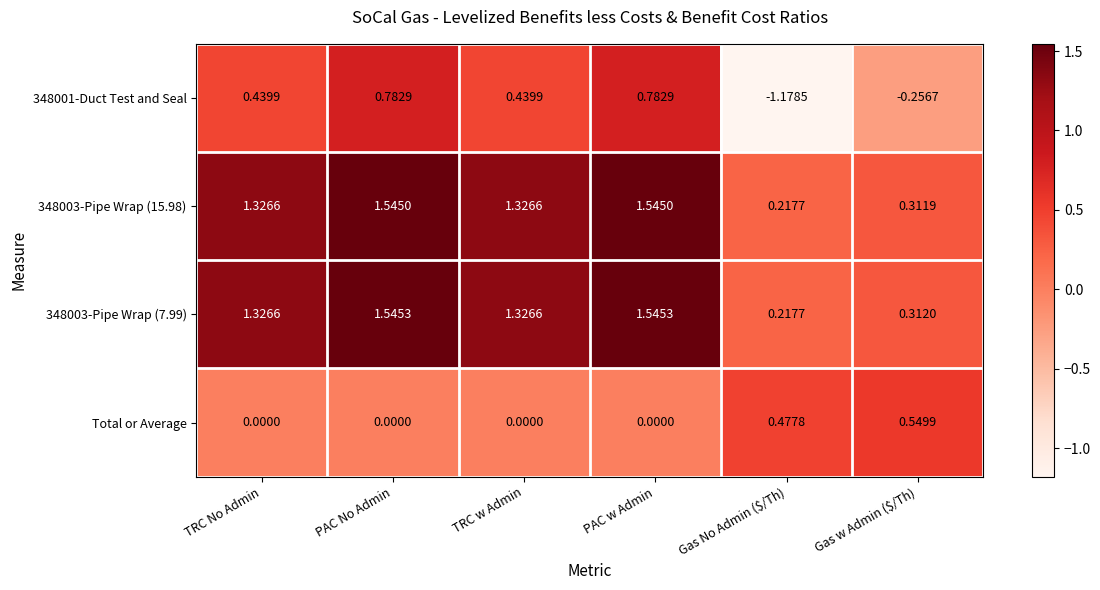

Which series changed the most between Gas No Admin ($/Th) and Gas w Admin ($/Th)?

348001-Duct Test and Seal